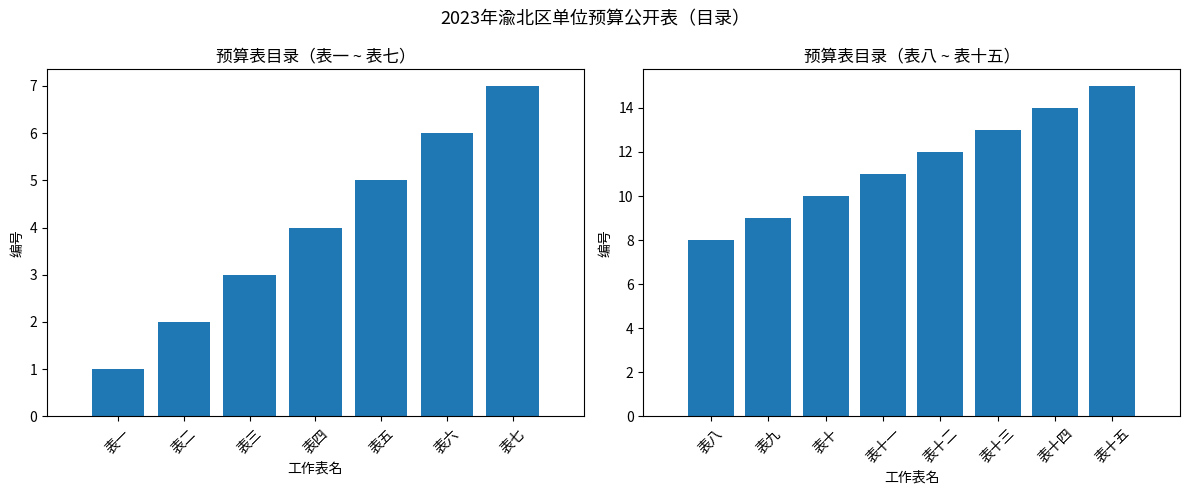

Where is the data nearest to the value 8?

表八